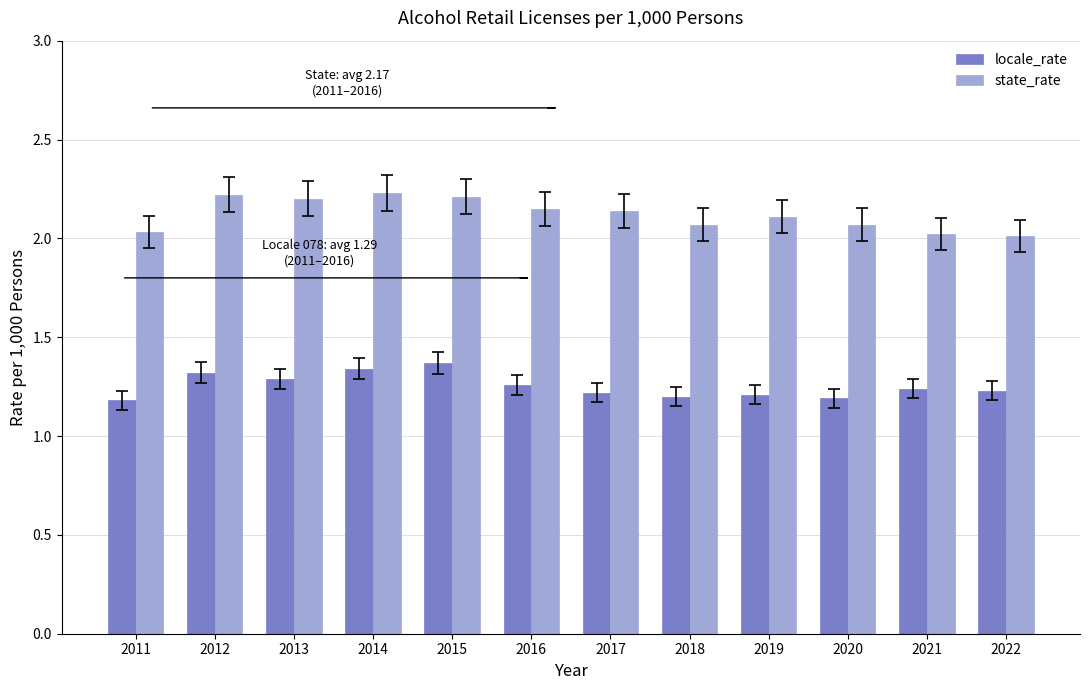

Does the chart contain any negative values?

No